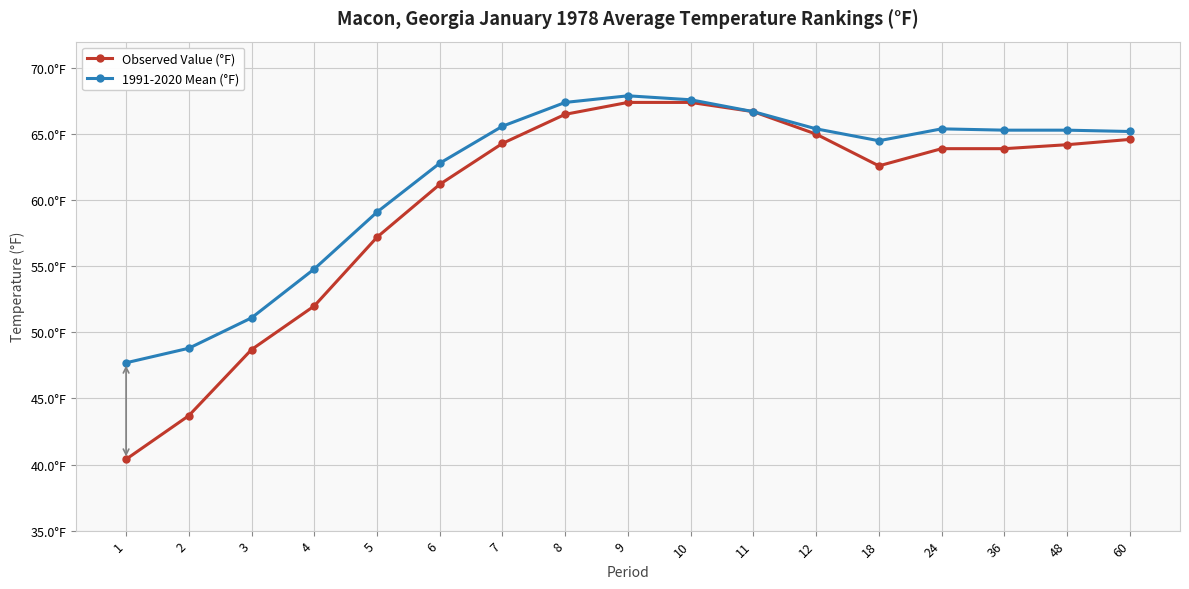

What is the difference between the second highest and minimum values in the Observed Value (°F) series?

27.0